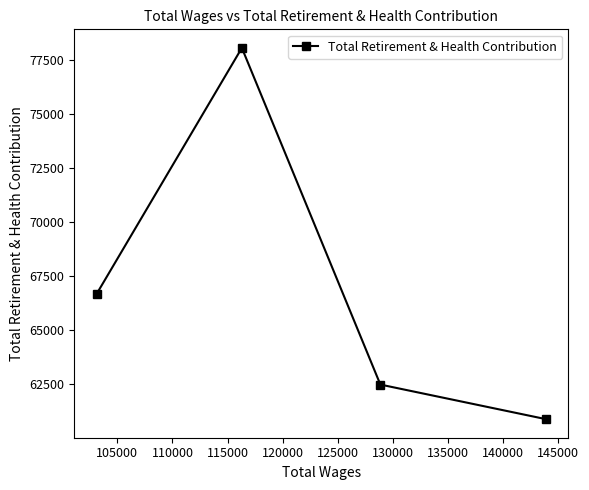

What is the difference between the maximum and second lowest values?

15588